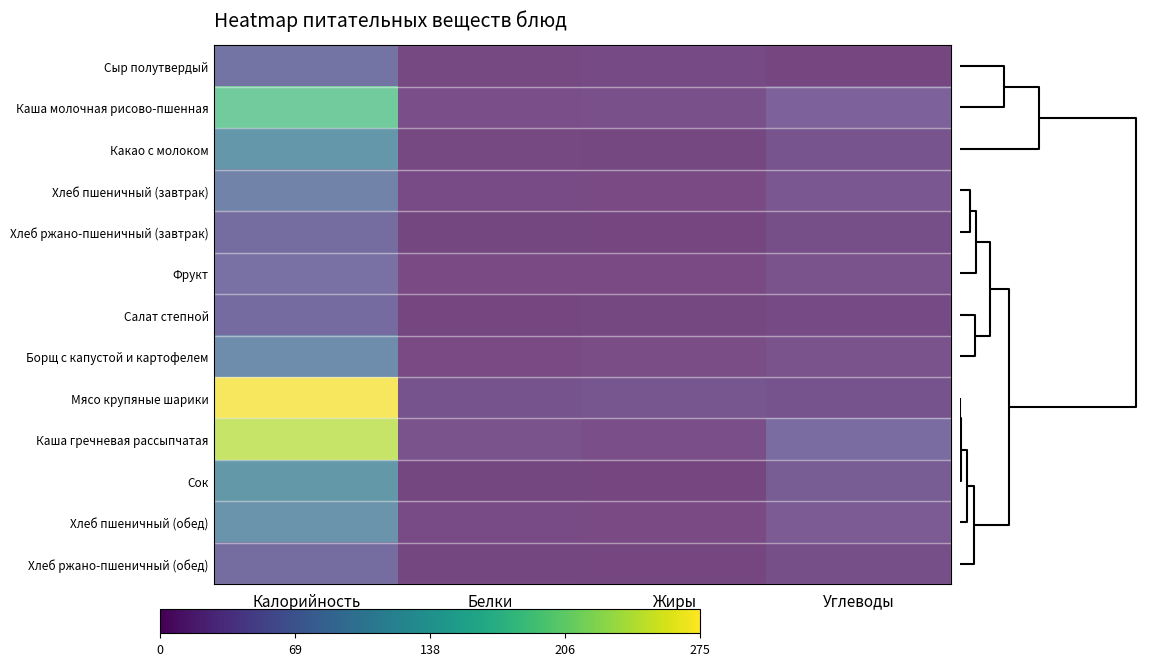

Which has a higher value, Углеводы or Белки?

Белки